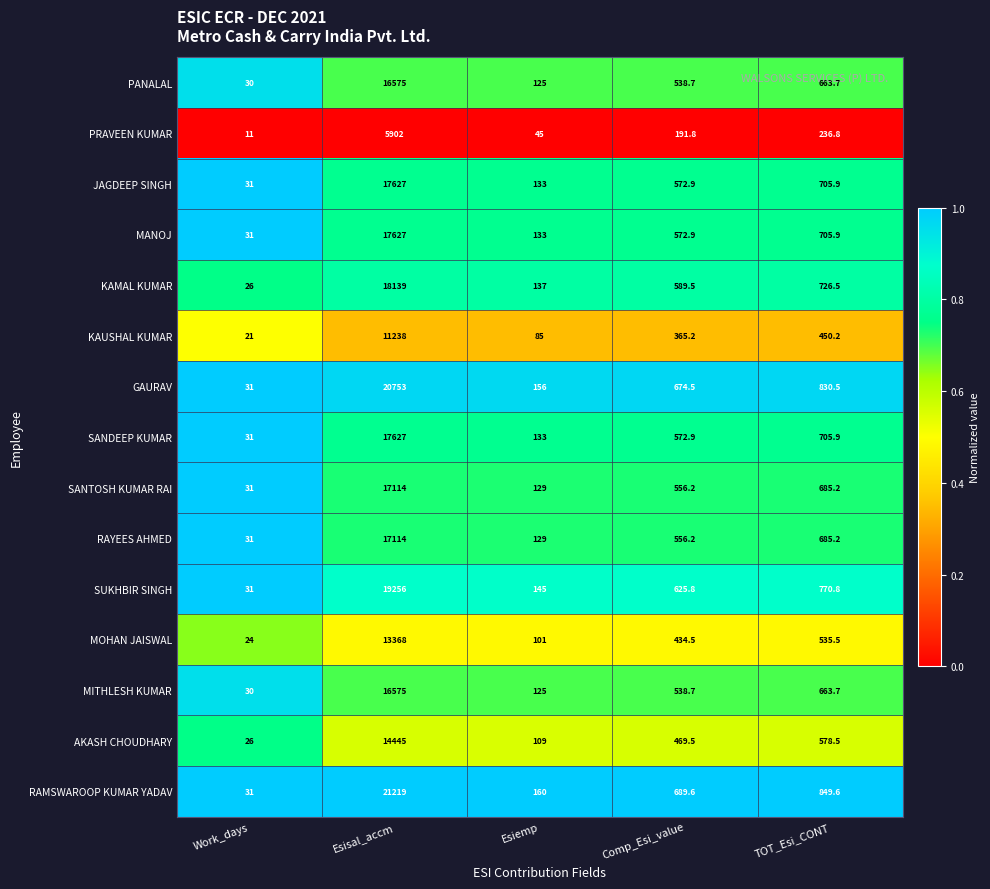

What is the average value of the KAUSHAL KUMAR series?

2431.9